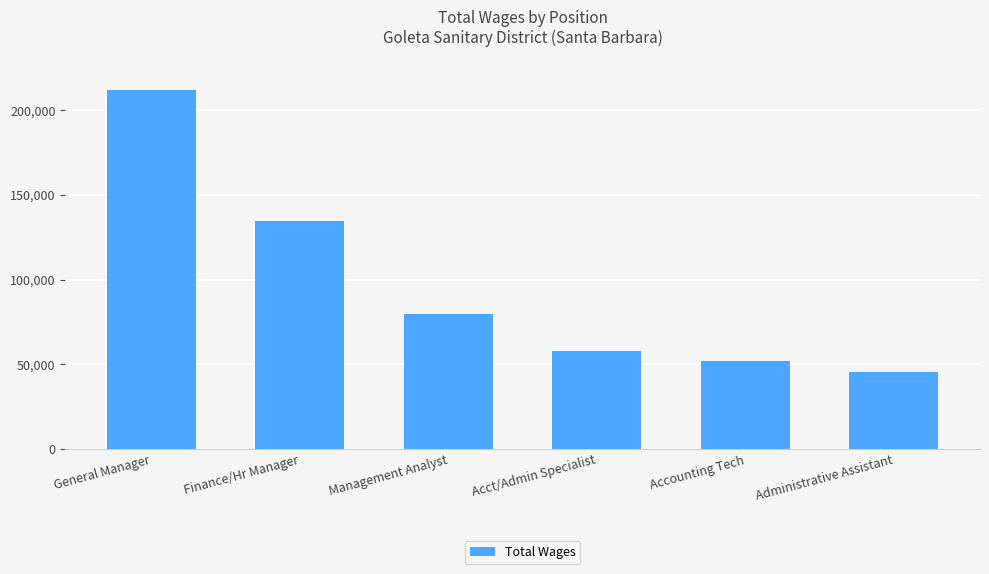

Which label corresponds to the largest value in the chart?

General Manager